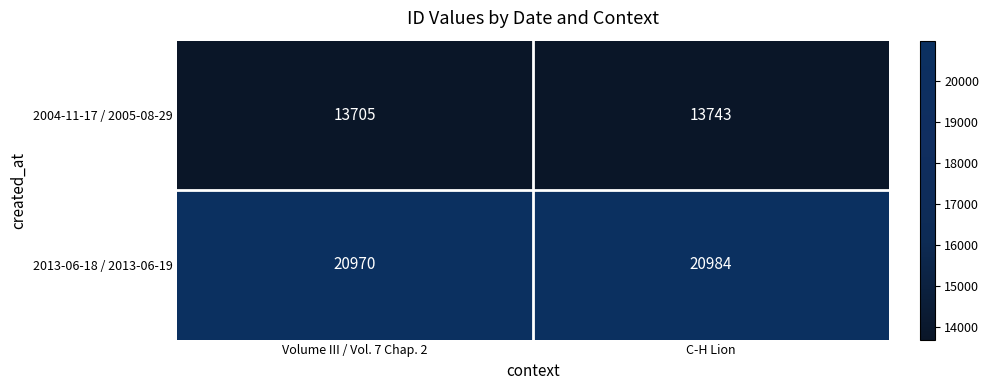

Count the number of data series in this chart.

2